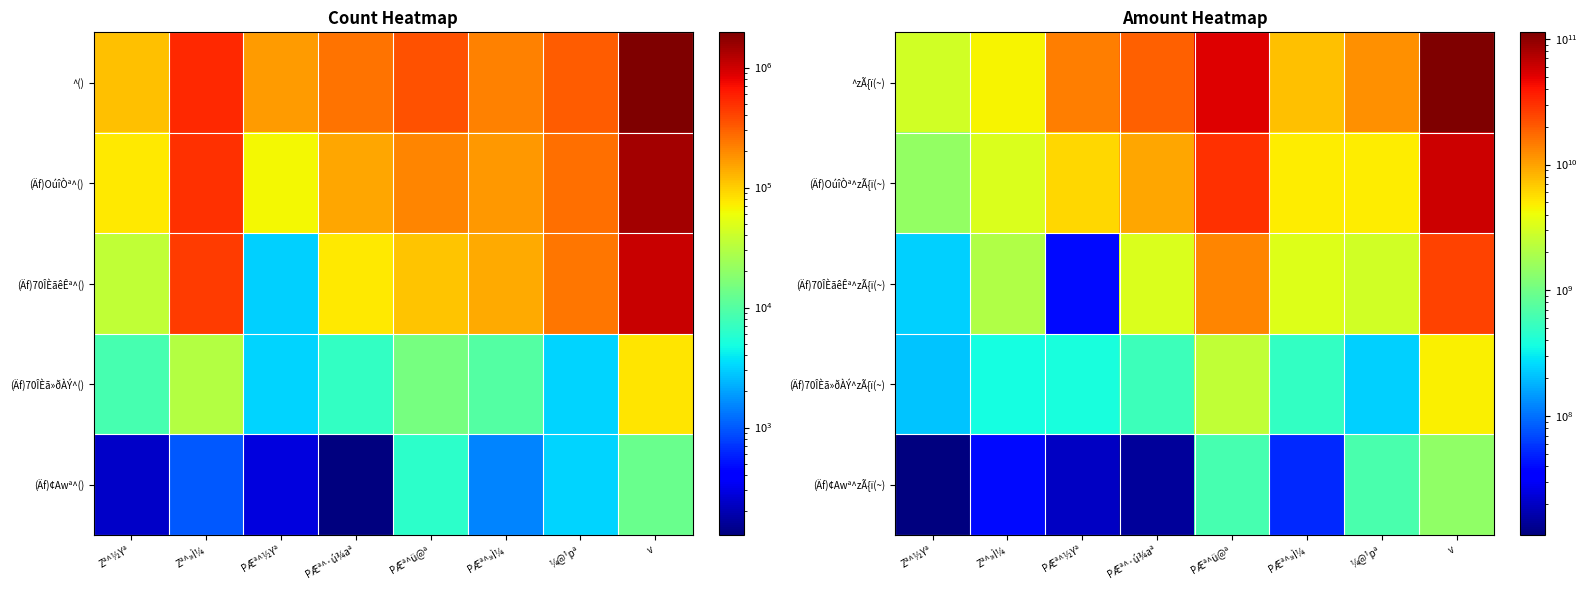

Which series has the largest range (max minus min)?

^zÃ{ï(~)